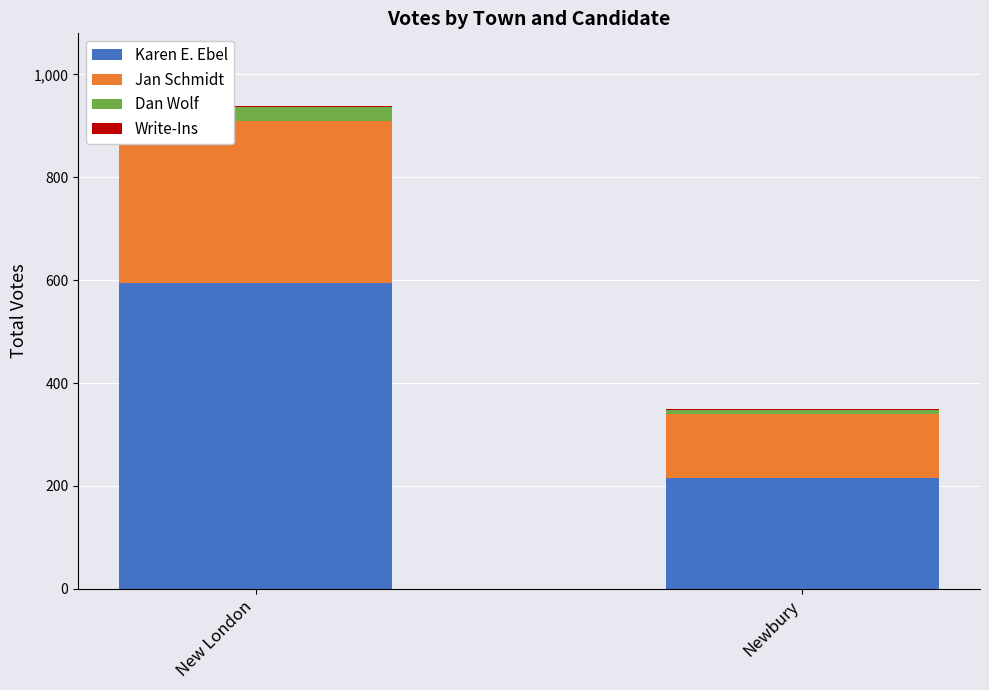

Is it true that Karen E. Ebel equals 216 at Newbury?

True